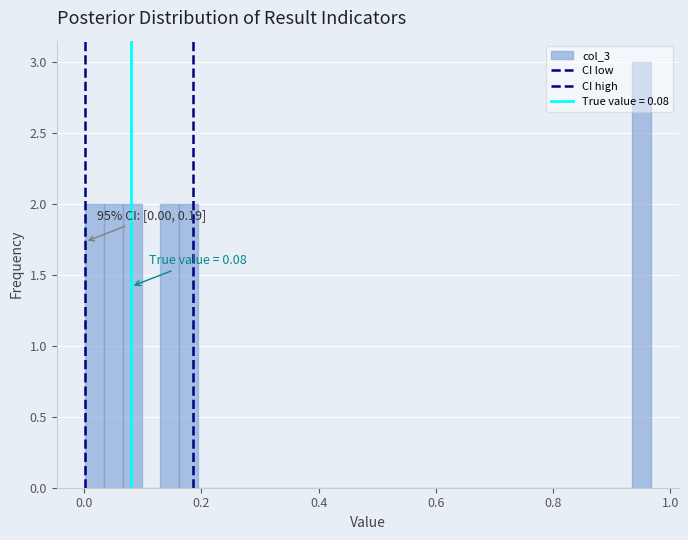

Read against the x-axis, roughly where is the centre of the tallest bar?

0.96